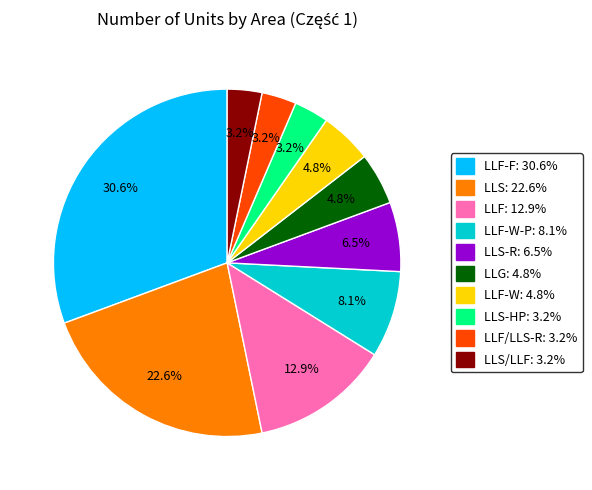

Is there any slice that represents more than half of the pie?

No